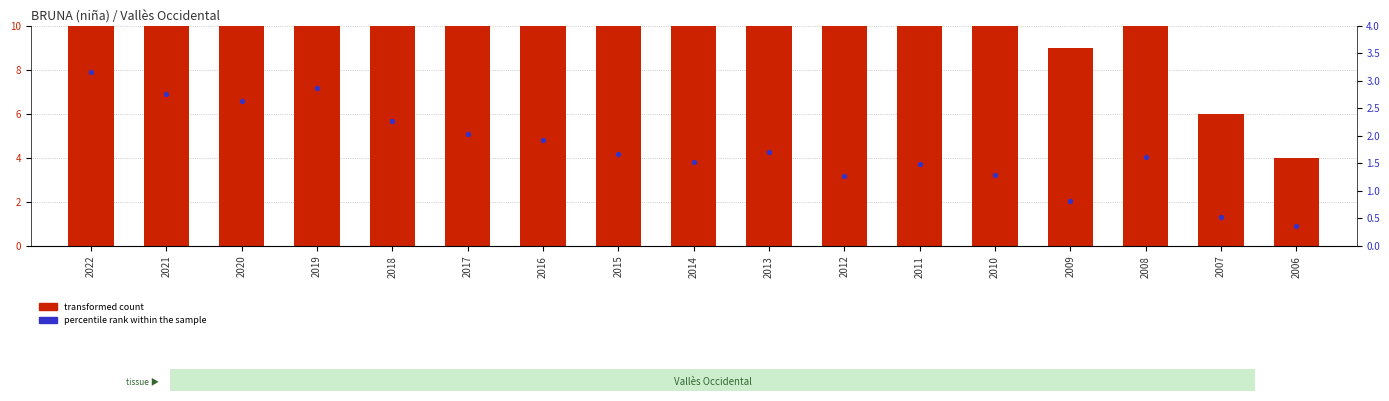

Is the value of percentile rank within the sample at 2016 greater than the value of transformed count at 2021?

No